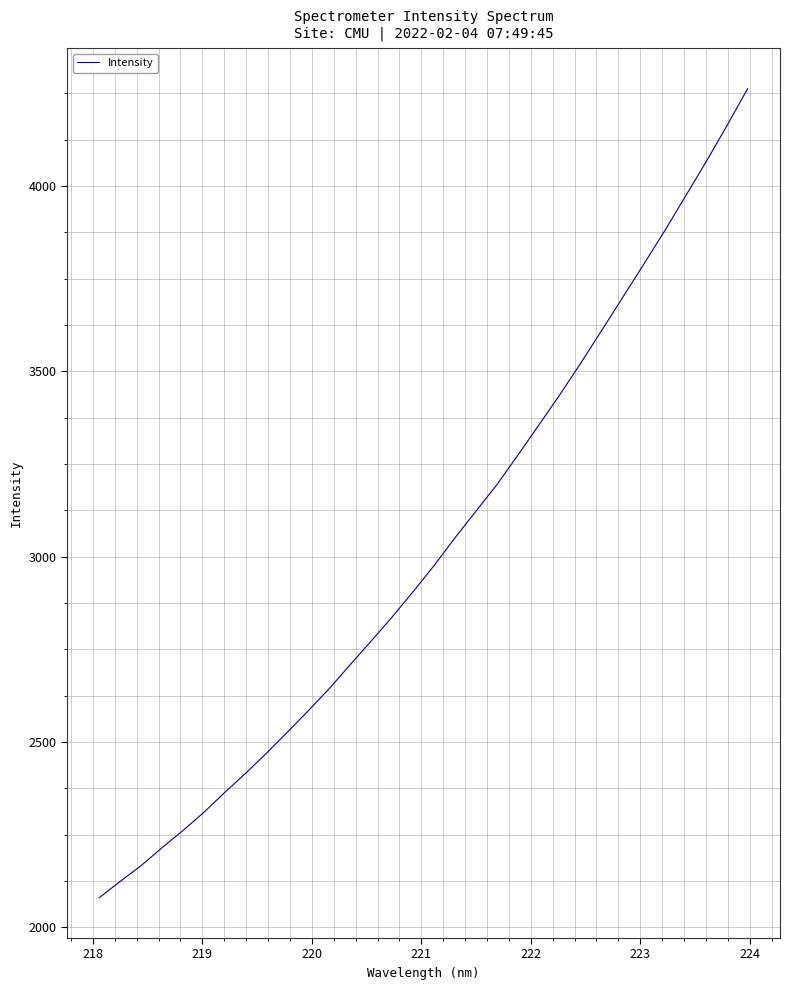

What is the difference between the maximum and minimum values?

2181.5